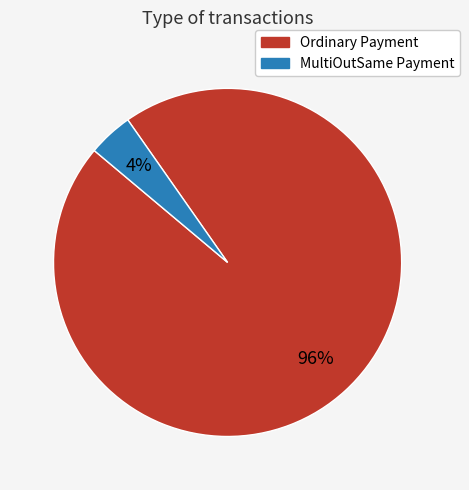

What is the largest slice in the pie chart?

Ordinary Payment